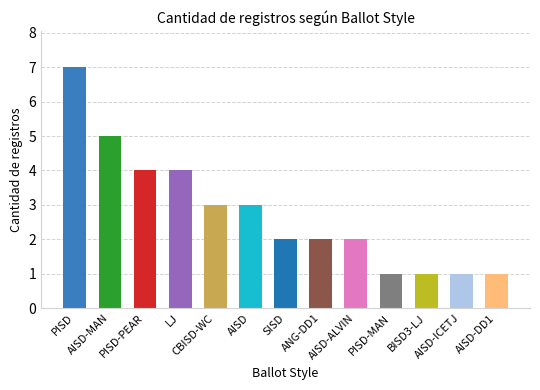

Are the bars horizontal?

No